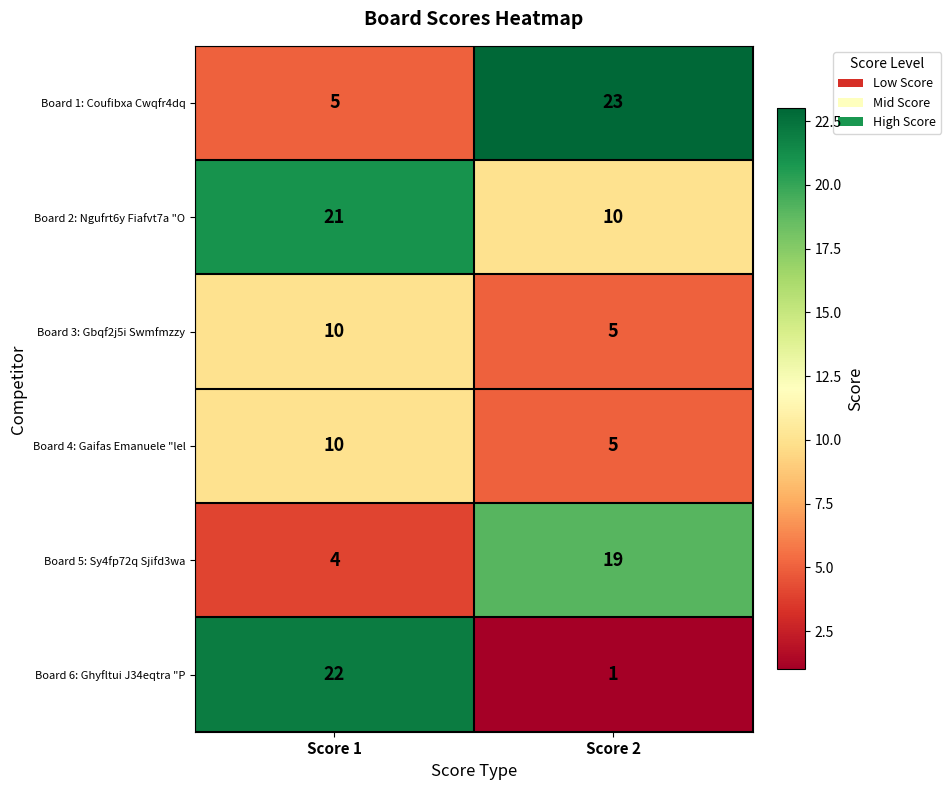

Count the number of data series in this chart.

6